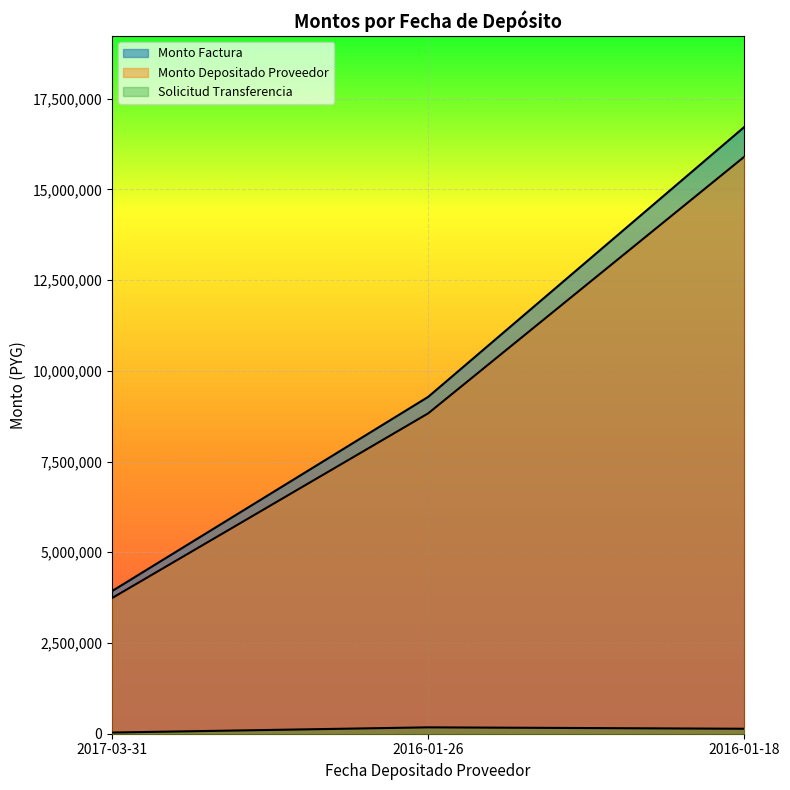

Is it true that monto_factura equals 2634383 at 2017-03-31?

False